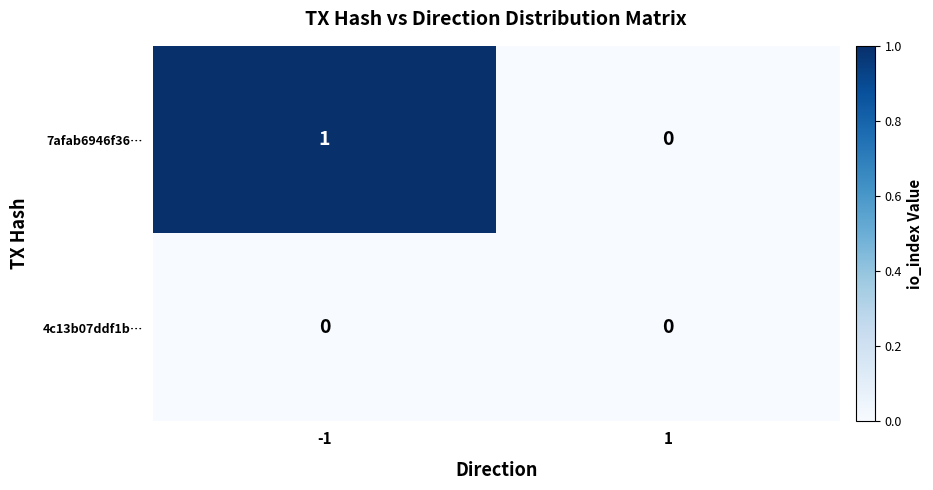

Reading left to right, extract all data points from this chart.

7afab6946f36…: 1	0
4c13b07ddf1b…: 0	0